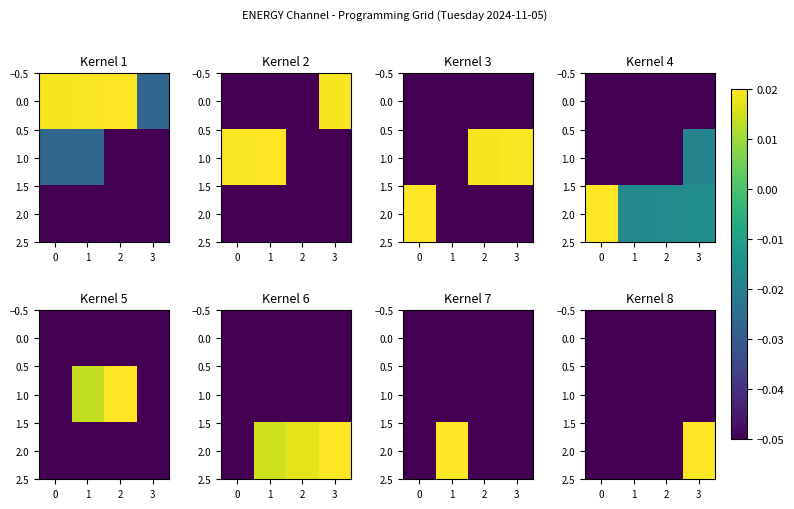

At which label does 2.0 first exceed 0?

3